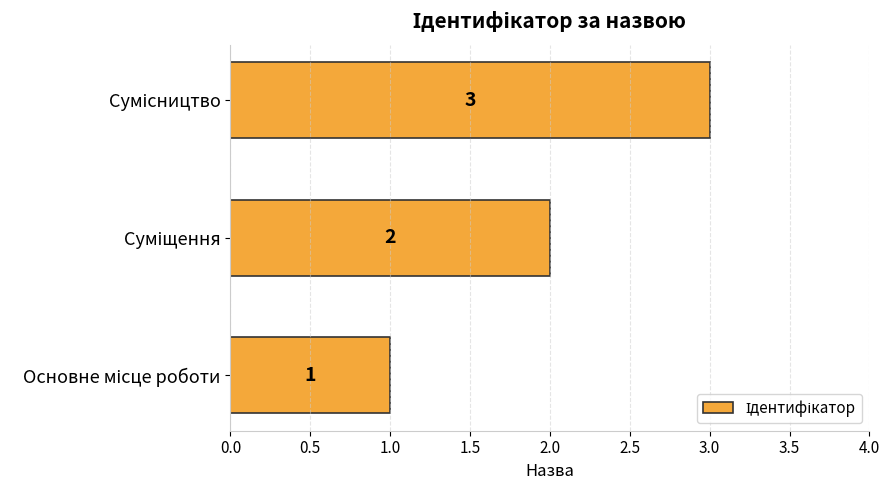

What is the sum of all values?

6